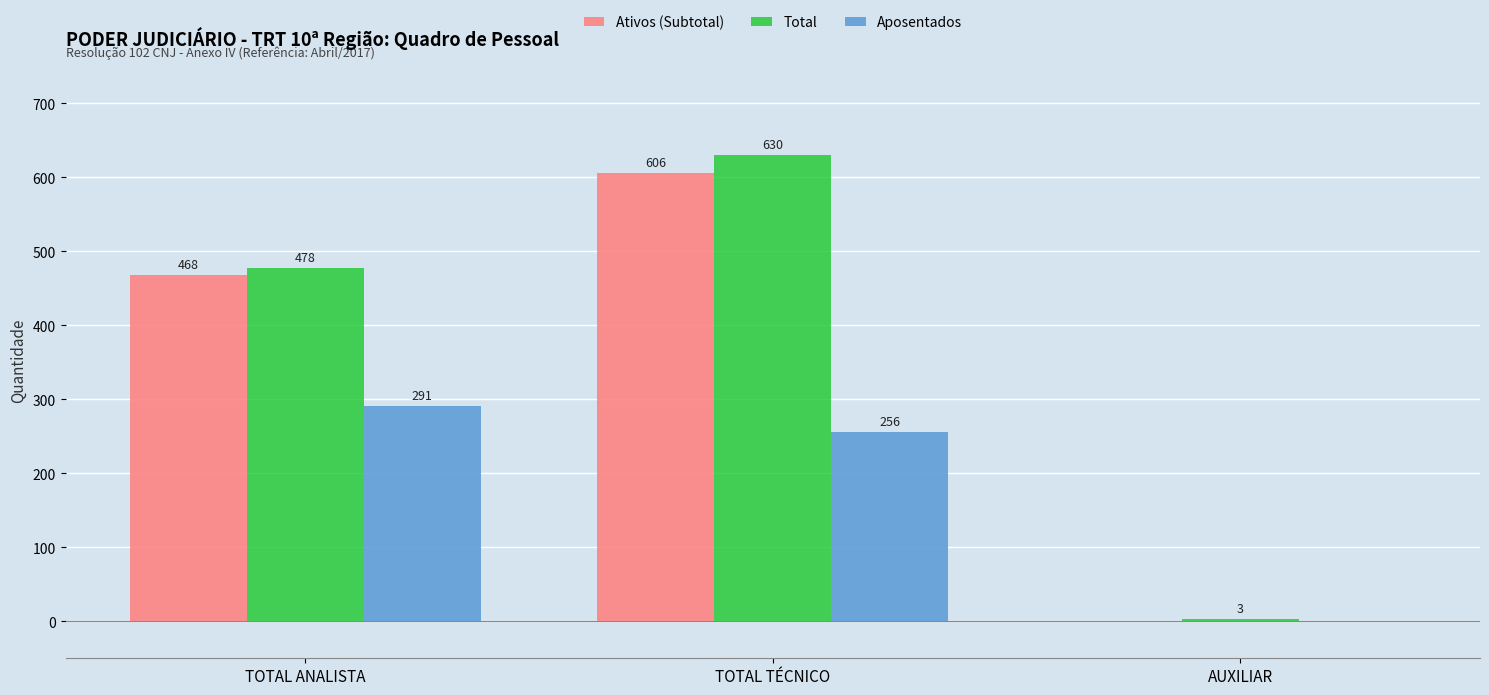

The Aposentados series shows 256 at TOTAL TÉCNICO. True or false?

True